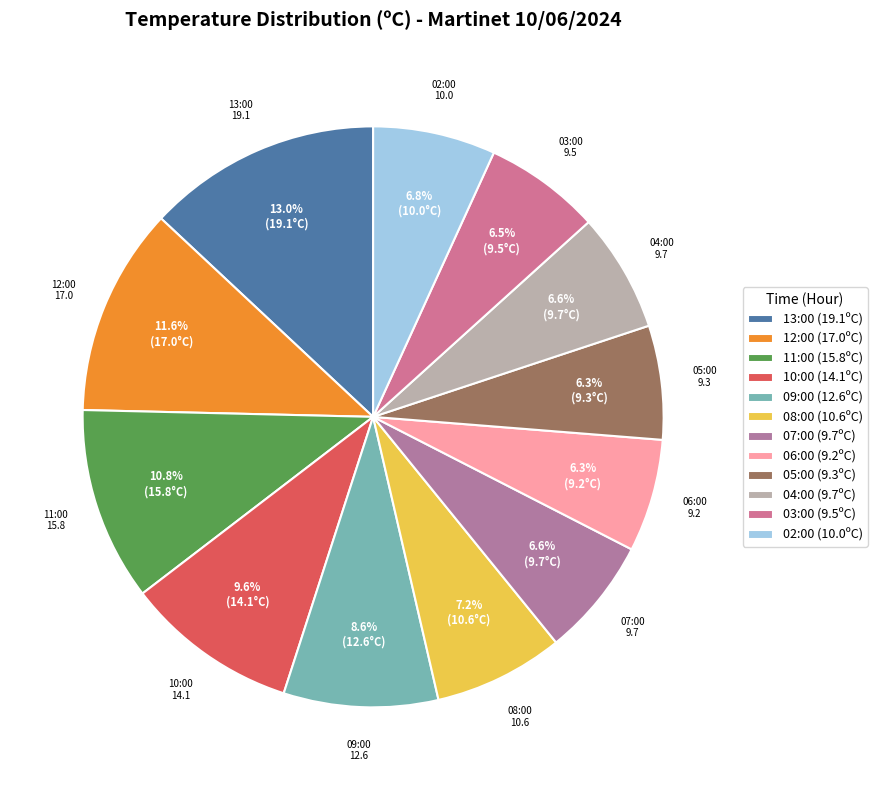

How many segments does this pie chart have?

12